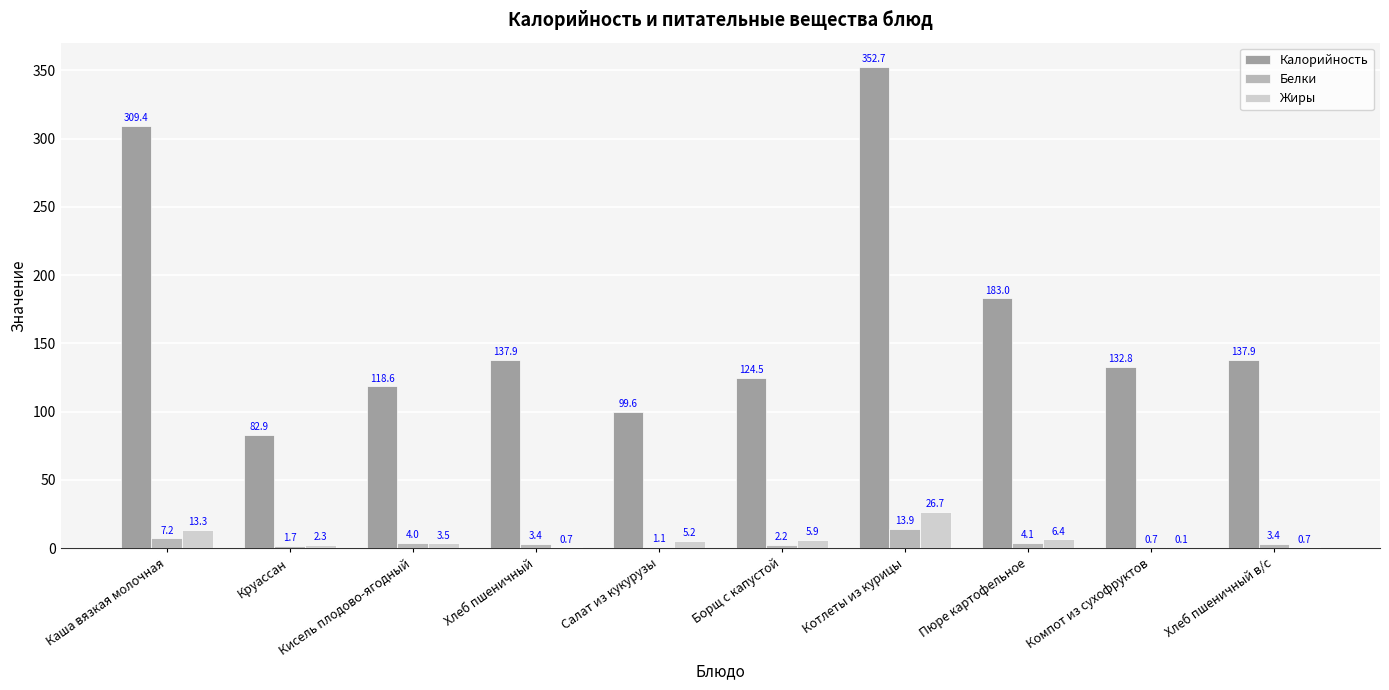

At which category does the chart reach its peak across all series?

Котлеты из курицы